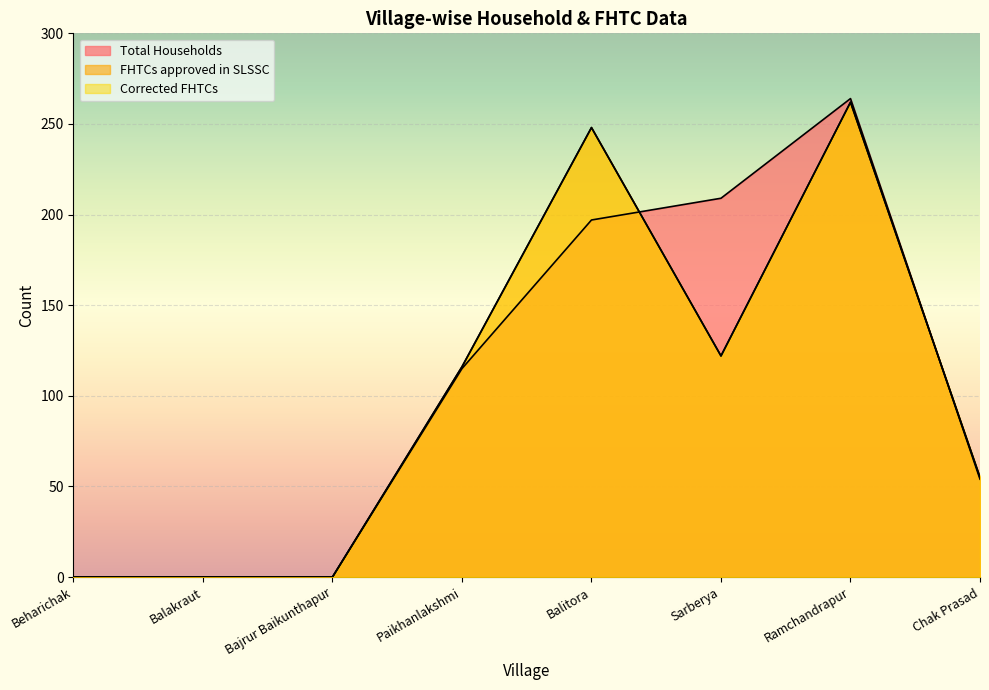

At which label does Total Households first exceed 115?

Balitora